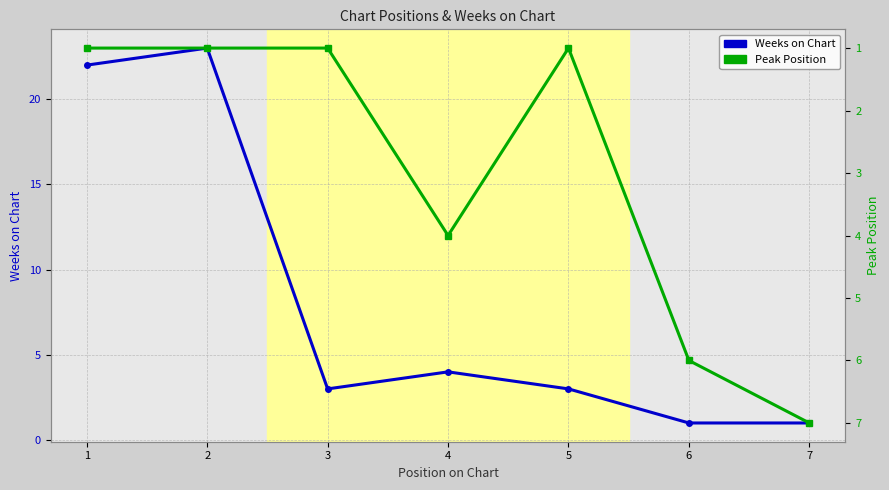

Rank the series by their maximum value, from lowest to highest.

Peak Position, Weeks on Chart